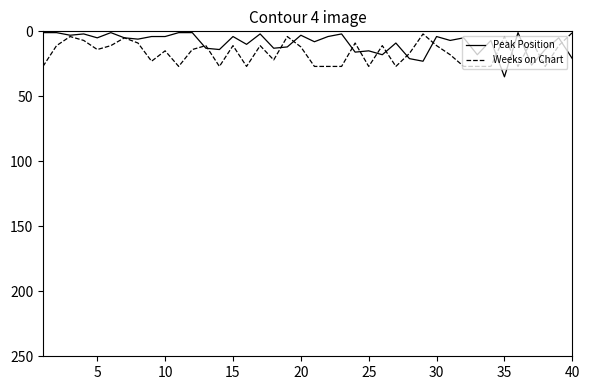

What is the maximum value shown in the chart?

35